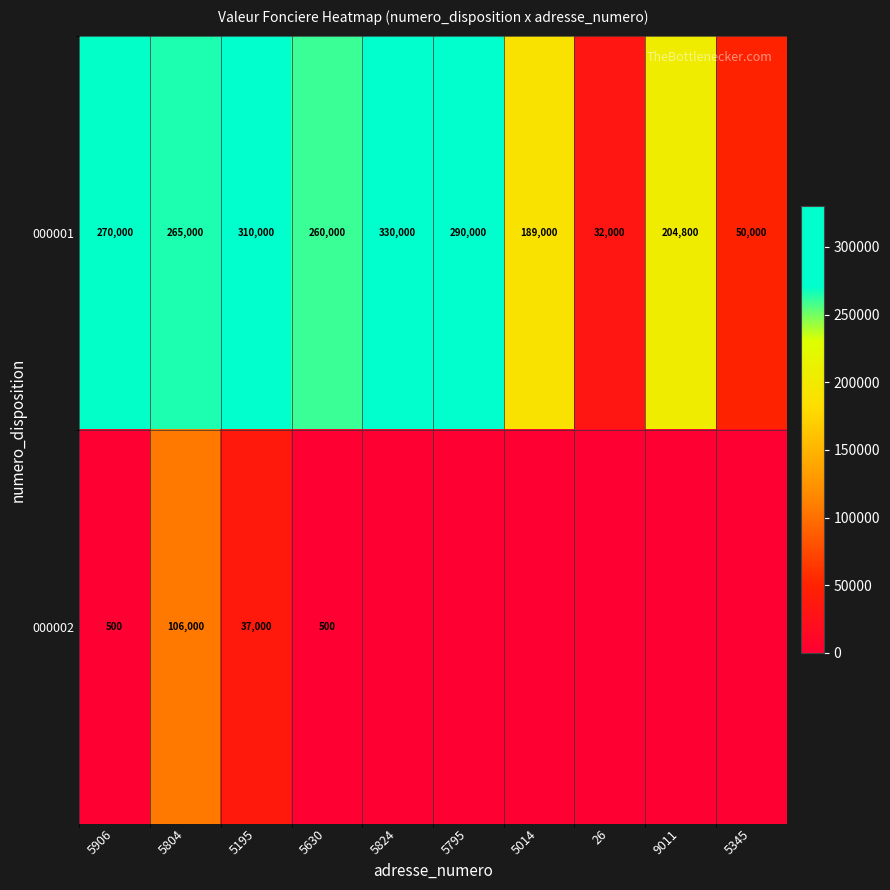

What is the difference between the maximum and minimum values in the 000001 series?

298000